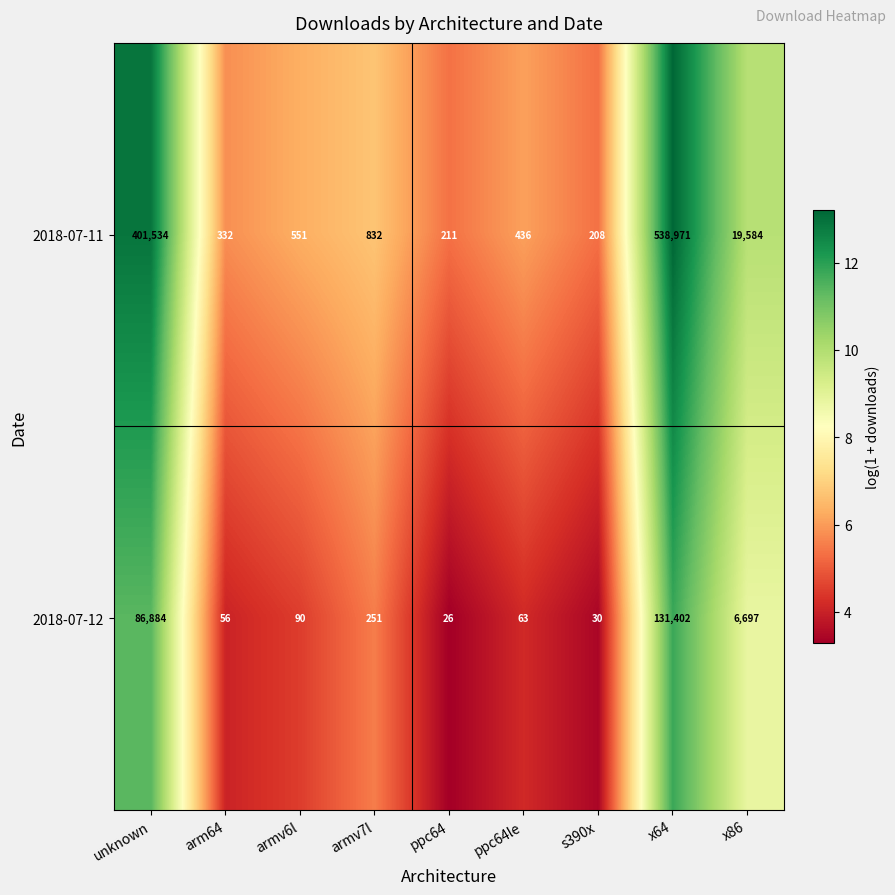

True or false: 2018-07-11 has a value of 1410 at armv7l.

False